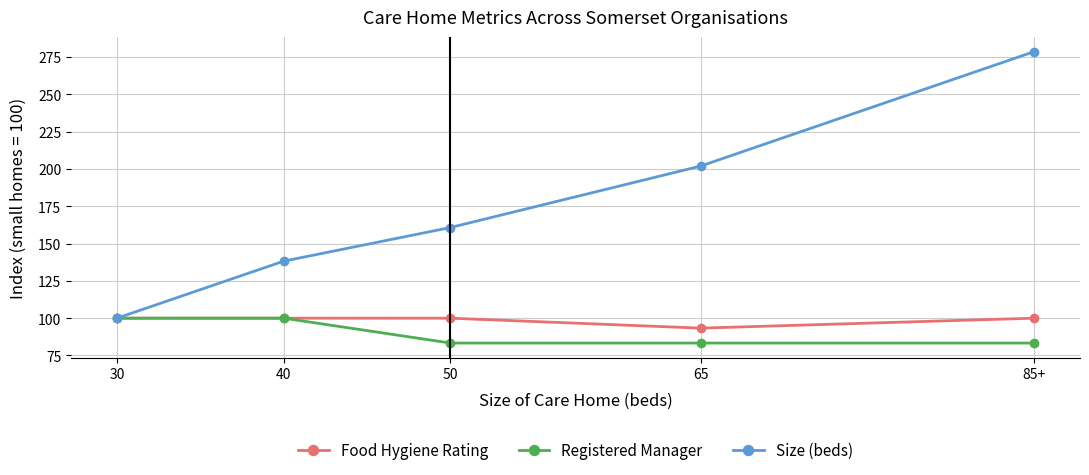

What is the difference between the Size (beds) values at 30 and 40?

38.2